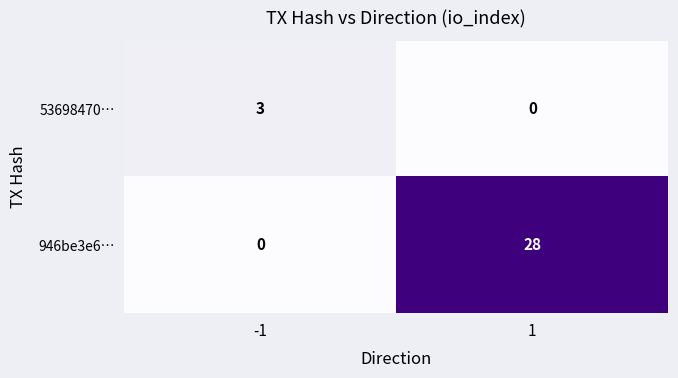

What is the approximate value of 53698470… at -1?

3